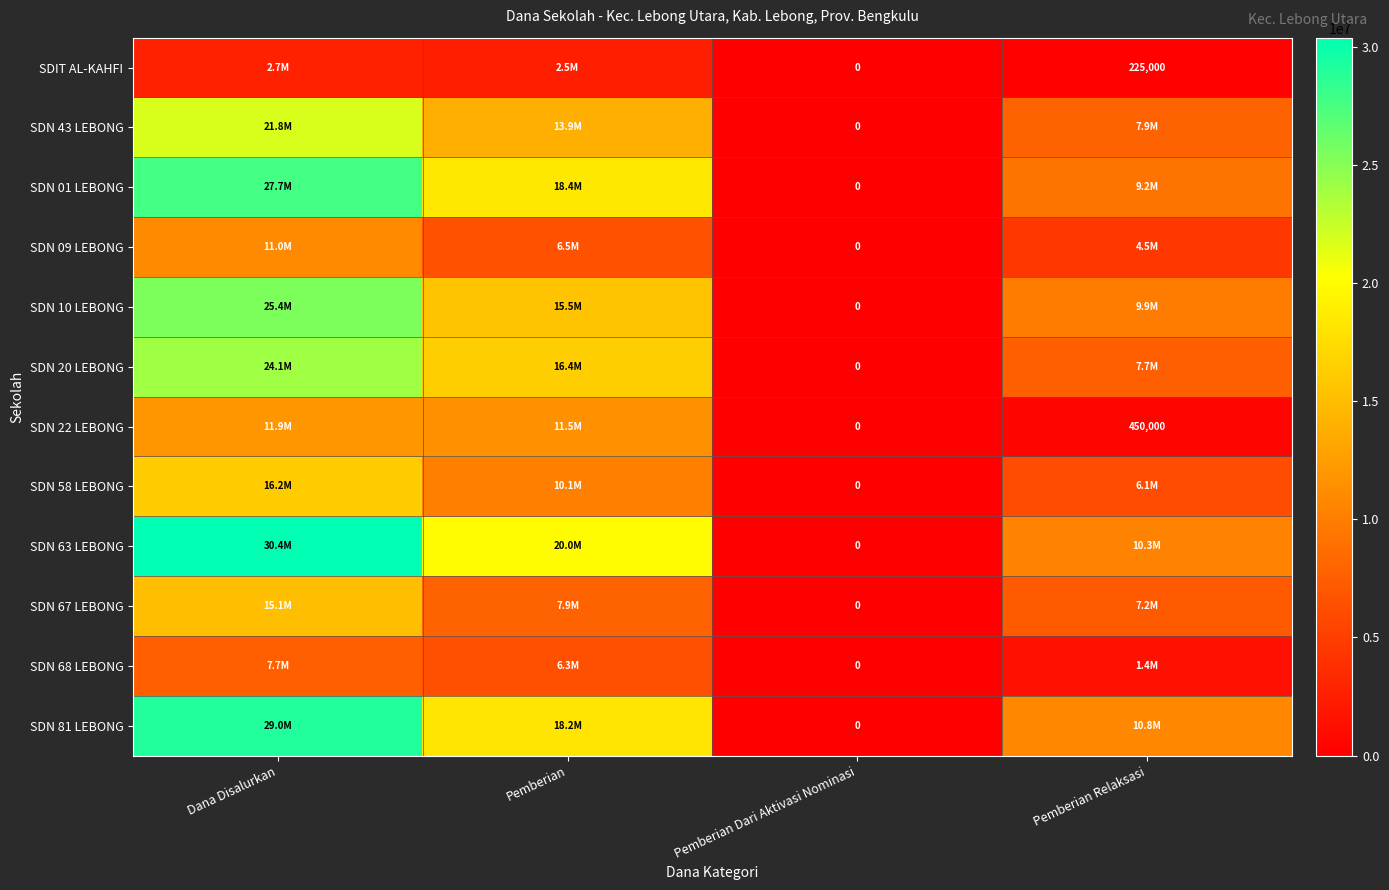

At which category is the sum across all series the highest?

Dana Disalurkan